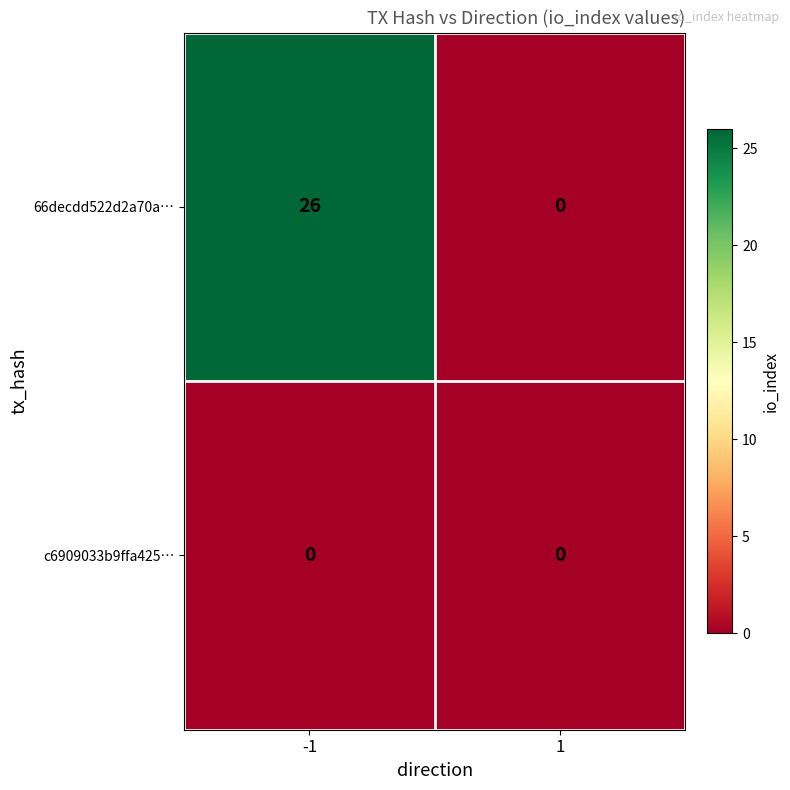

True or false: 66decdd522d2a70a… has a value of 0 at 1.

True